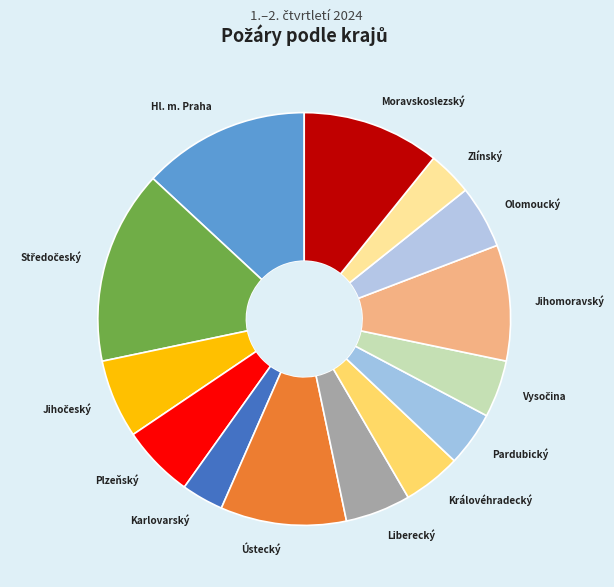

Is it true that Hl. m. Praha is 13% of the pie?

True